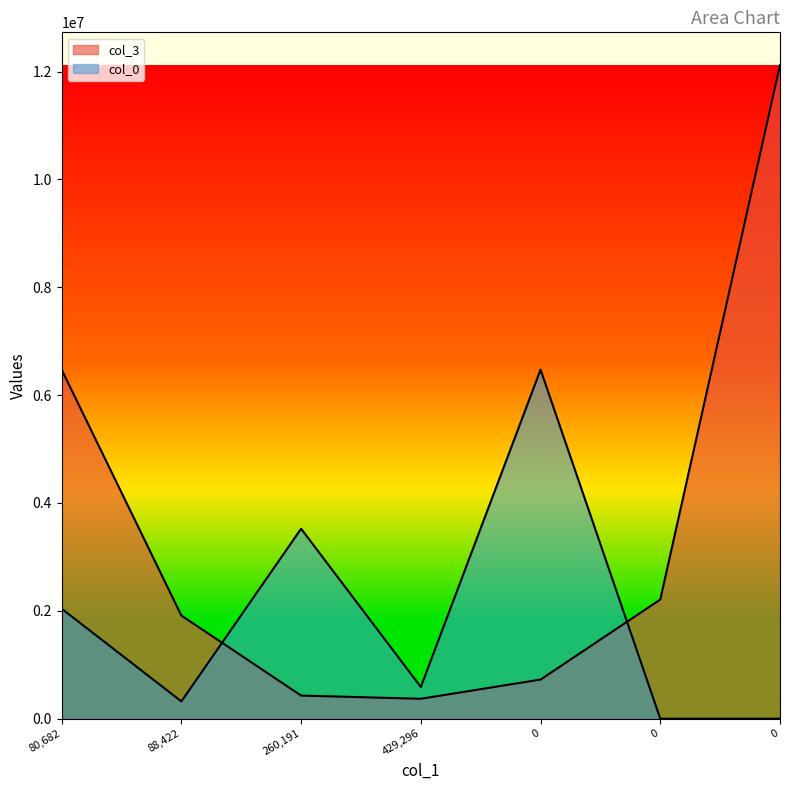

Reading left to right, what are all the values shown in this chart?

col_3: 6472570.2	1912974.2	429296.5	369819.0	726000.0	2210195.9	12120855.9
col_0: 2040164.4	320917.9	3522523.7	588964.2	6472570.2	0.0	0.0